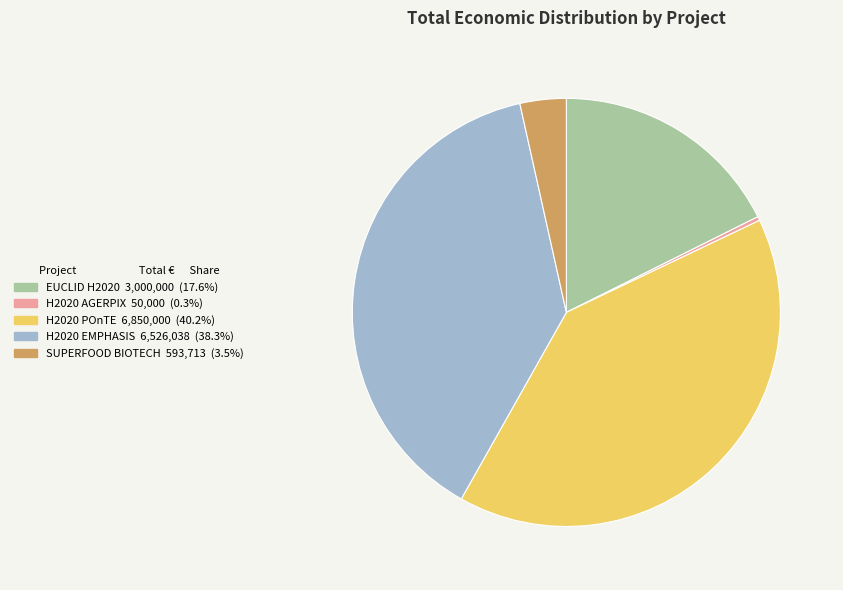

Does H2020 EMPHASIS represent more than half of the total?

No